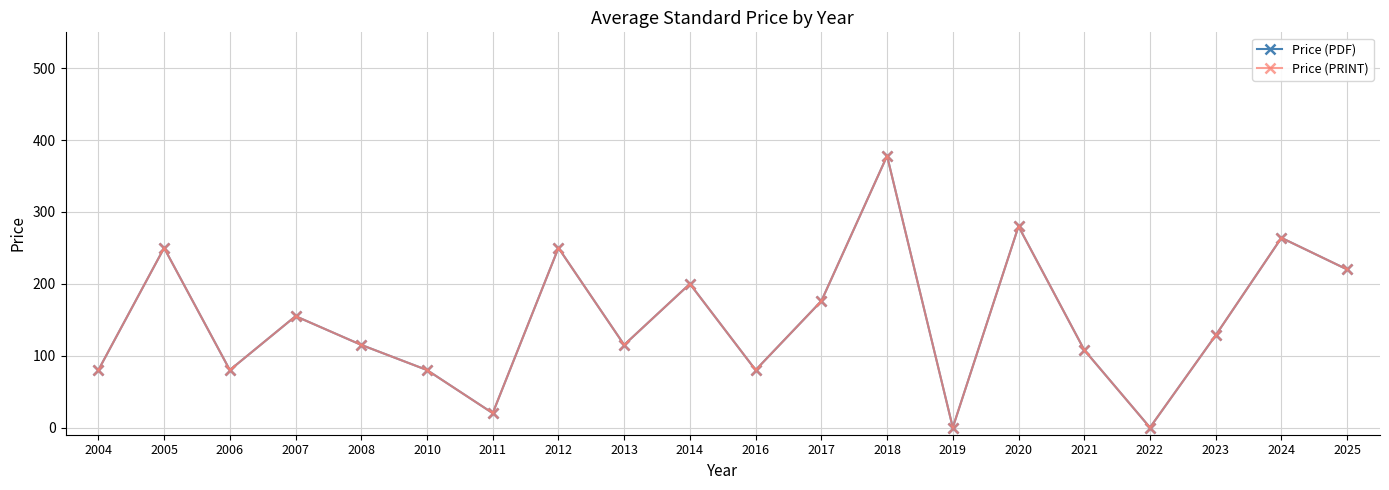

At how many categories does at least one series exceed 344?

1